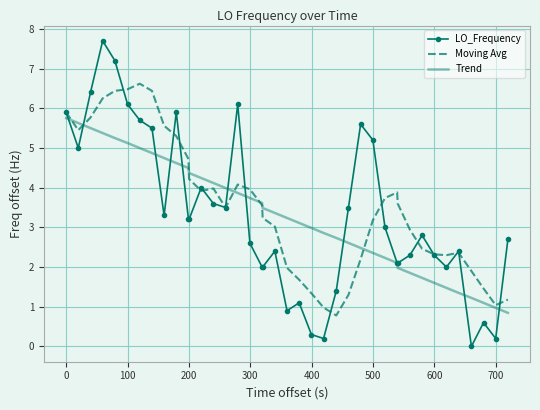

What is the maximum value shown in the chart?

7.7